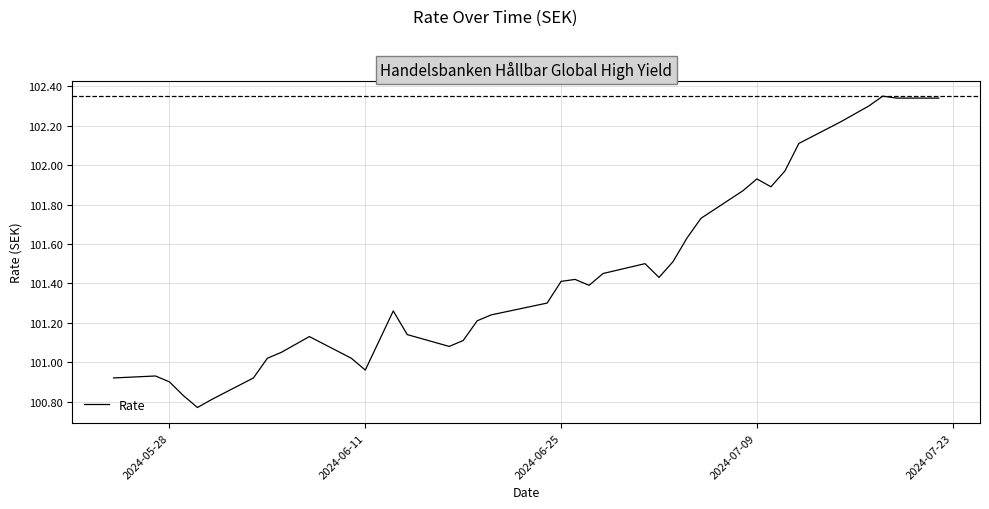

What is the difference between the maximum and minimum values?

1.6